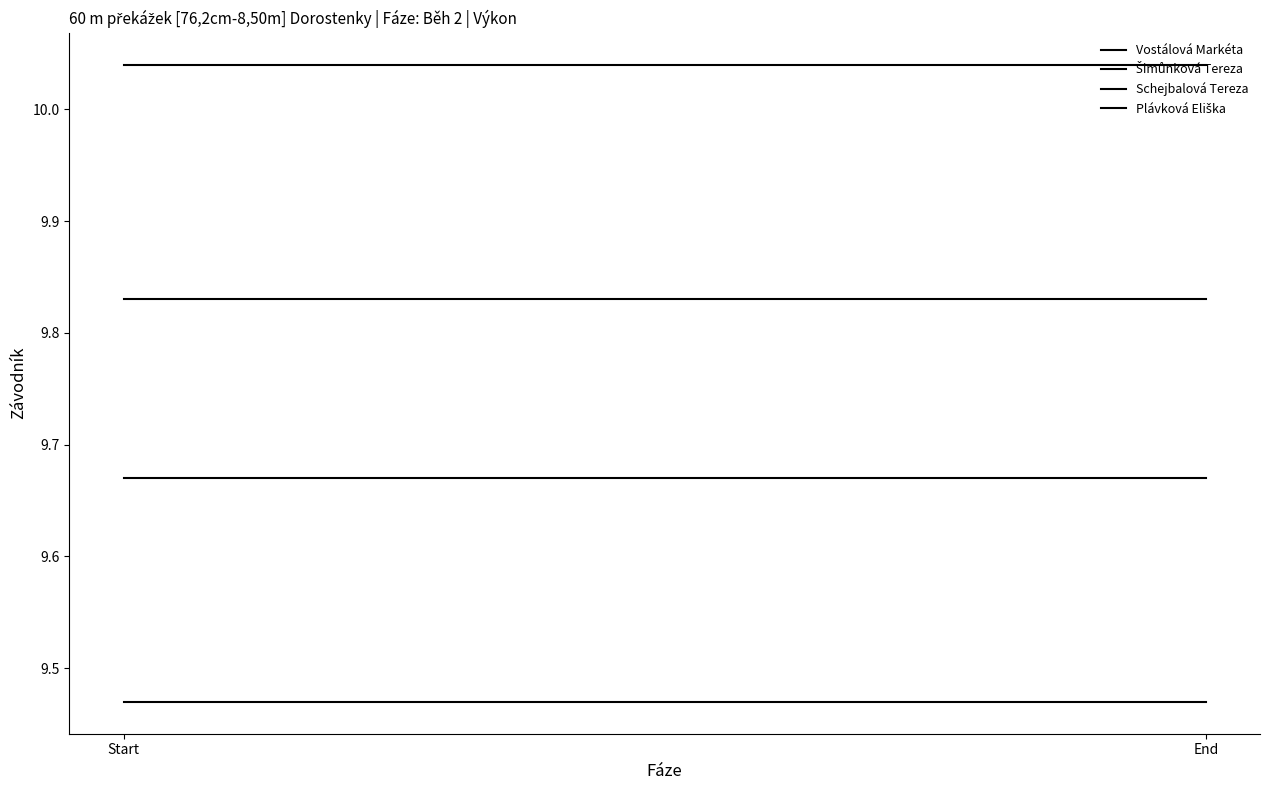

Rank the categories by Schejbalová Tereza value from lowest to highest.

Start, End